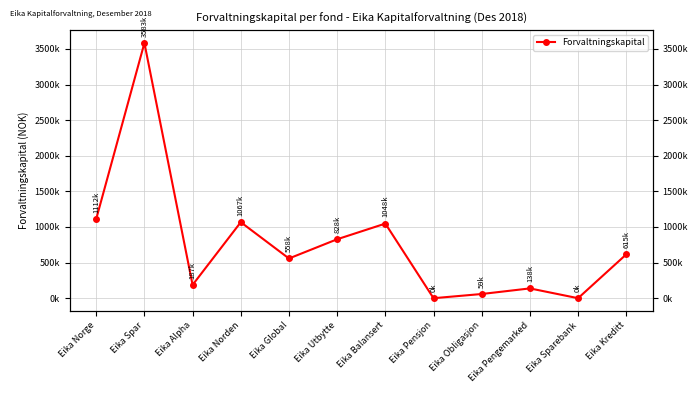

How many data points does each series have?

12